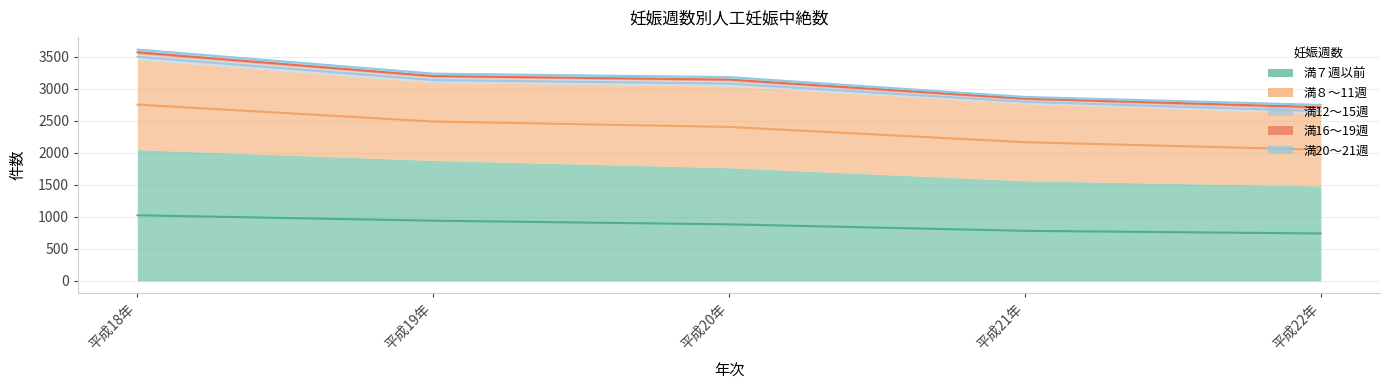

Reading left to right, transcribe all the data shown in this chart.

満７週以前: 2050	1881	1767	1564	1482
満８～11週: 1405	1215	1274	1203	1133
満12～15週: 87	80	79	58	70
満16～19週: 53	43	45	40	53
満20～21週: 33	34	33	14	20